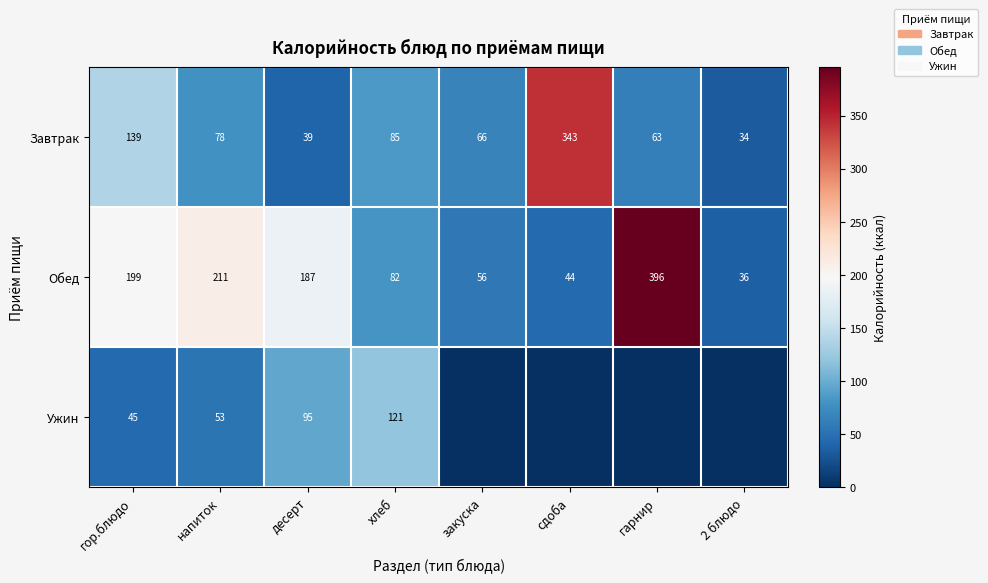

Is the value of Обед at напиток greater than the value of Завтрак at закуска?

Yes